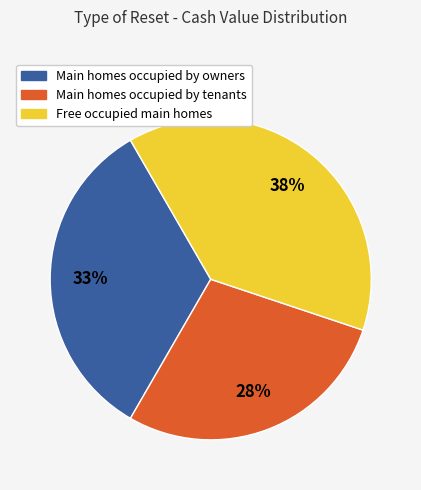

Is there a majority slice in this chart?

No